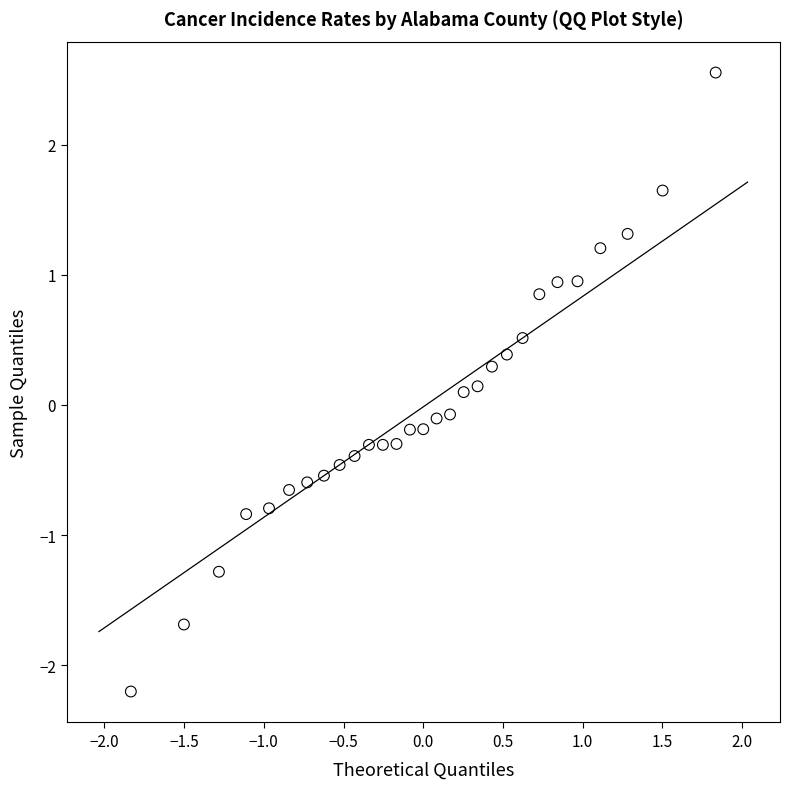

What is the range of Y values (max minus min)?

4.8